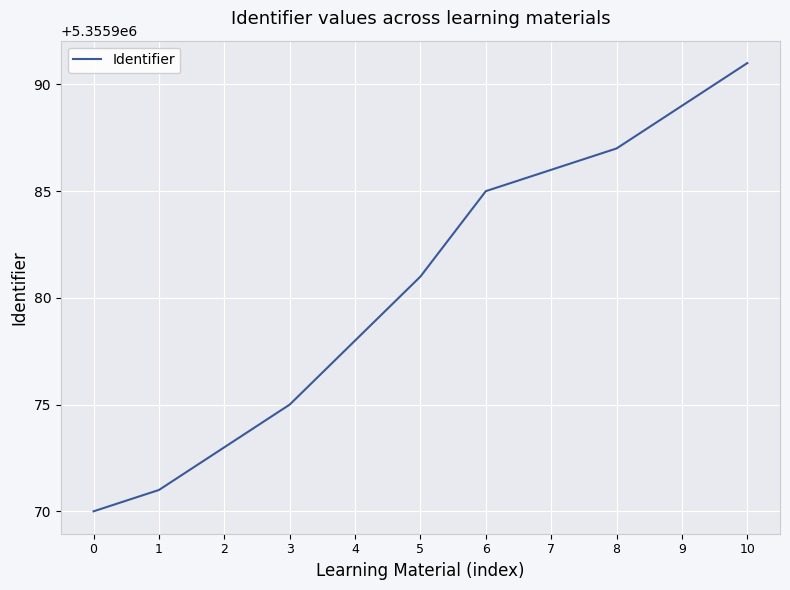

How many lines are shown in the chart?

1